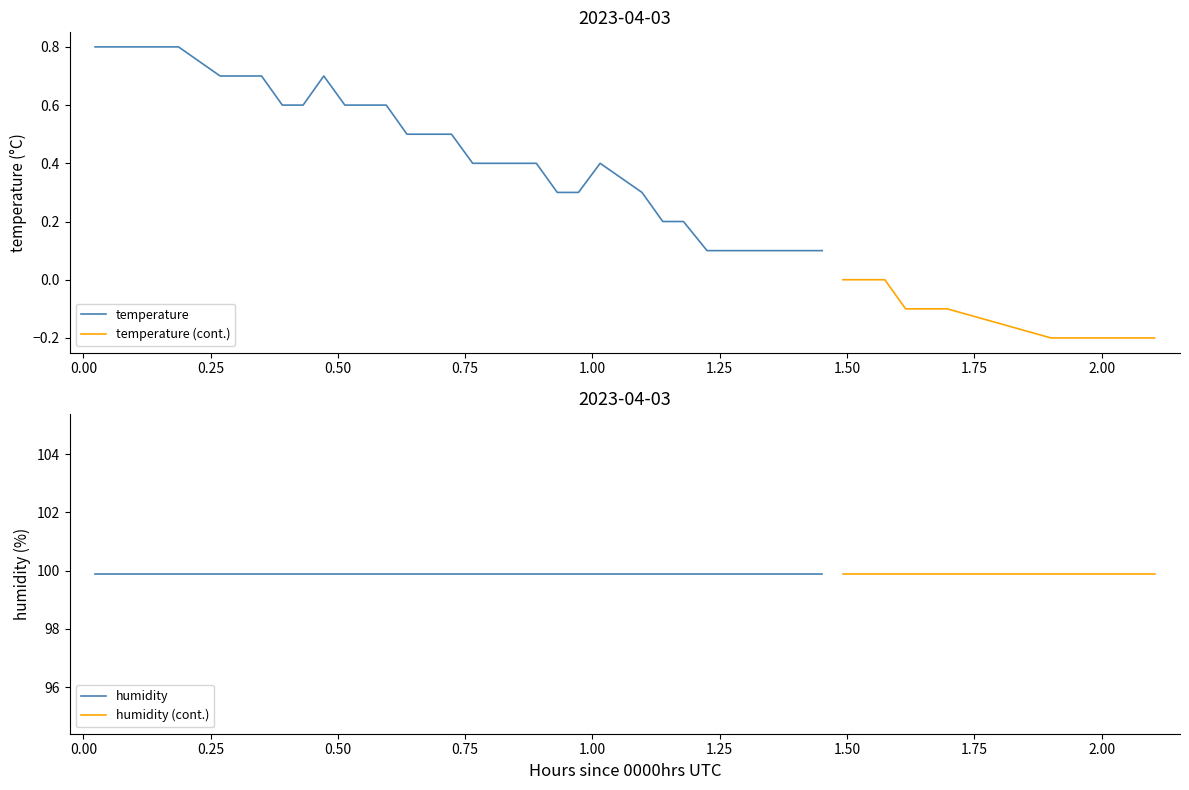

Is this an area chart (filled region under the line)?

No